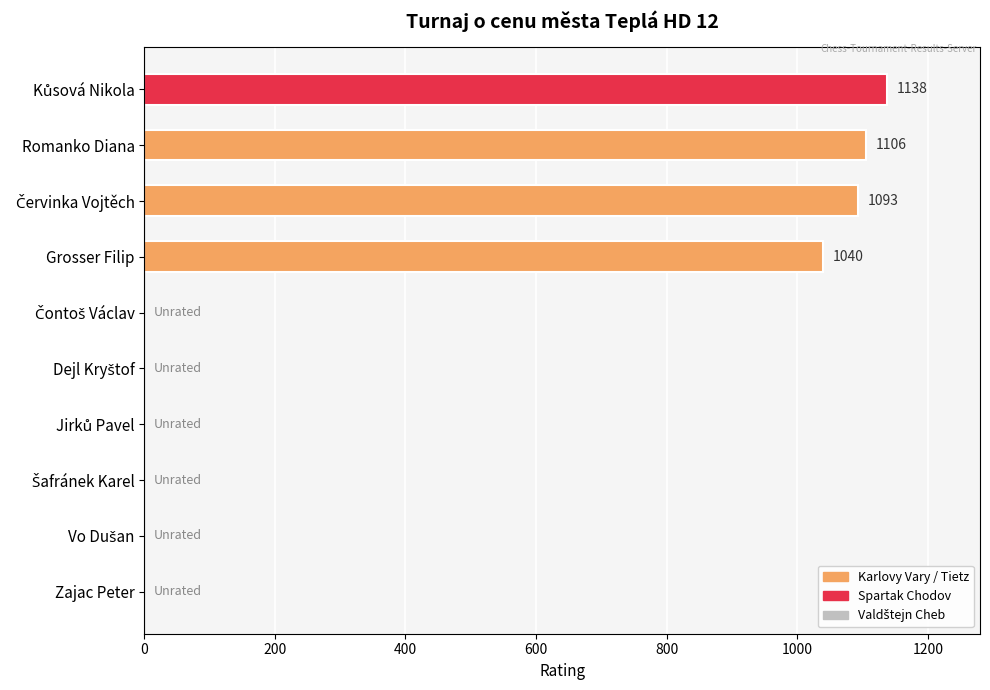

What is the maximum value shown in the chart?

1138